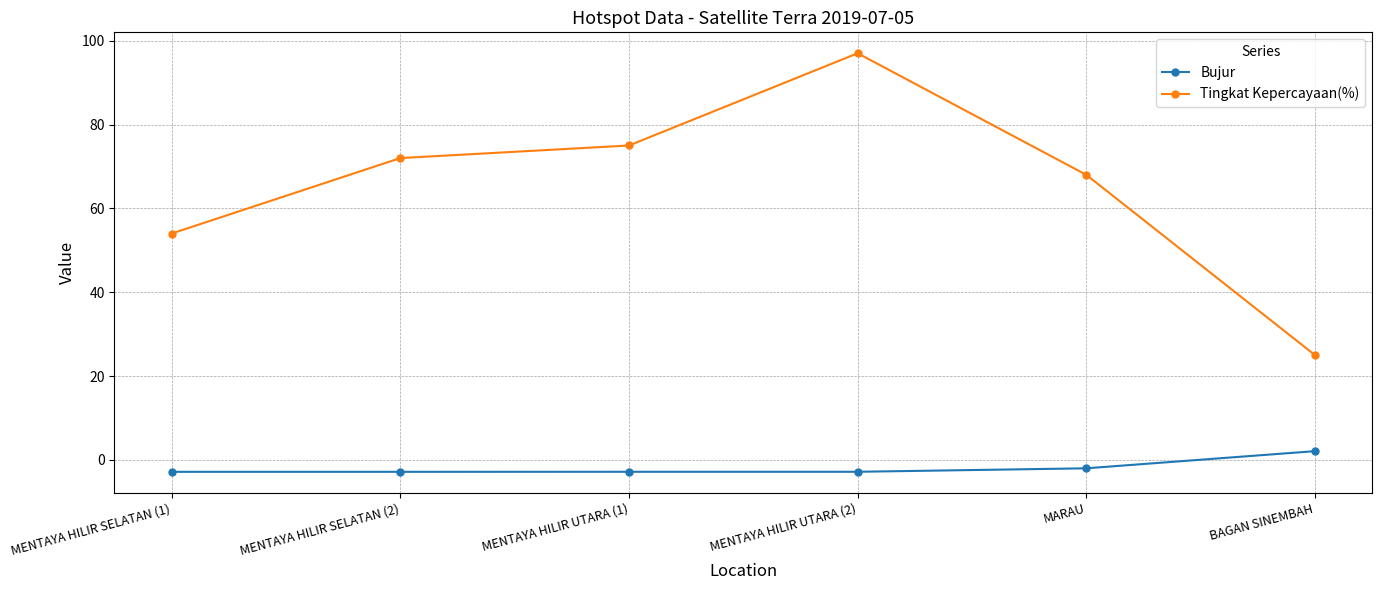

In Tingkat Kepercayaan(%), how many points are higher than both neighbors (excluding endpoints)?

1